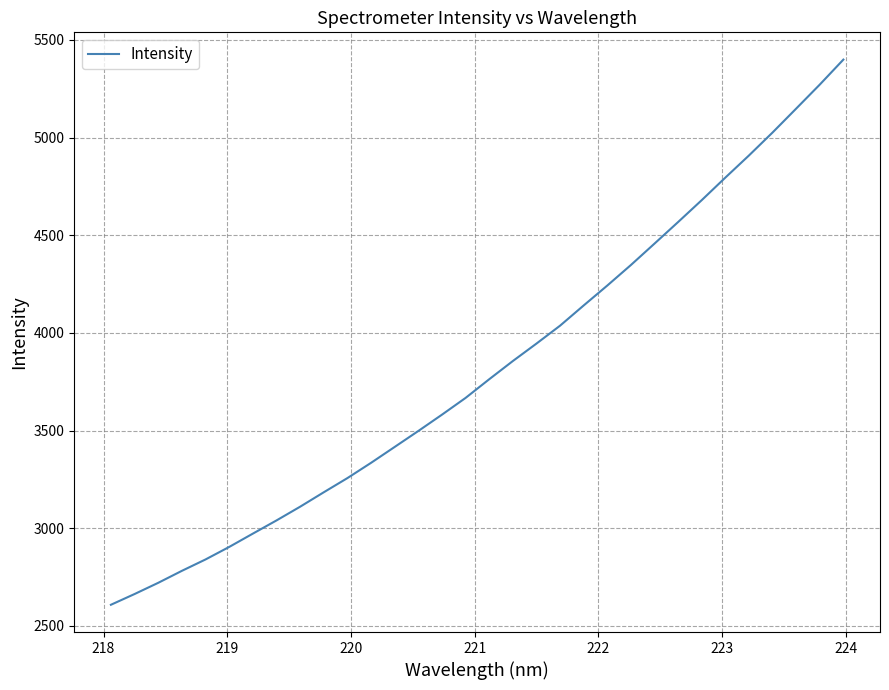

What is the greatest value displayed?

5399.1